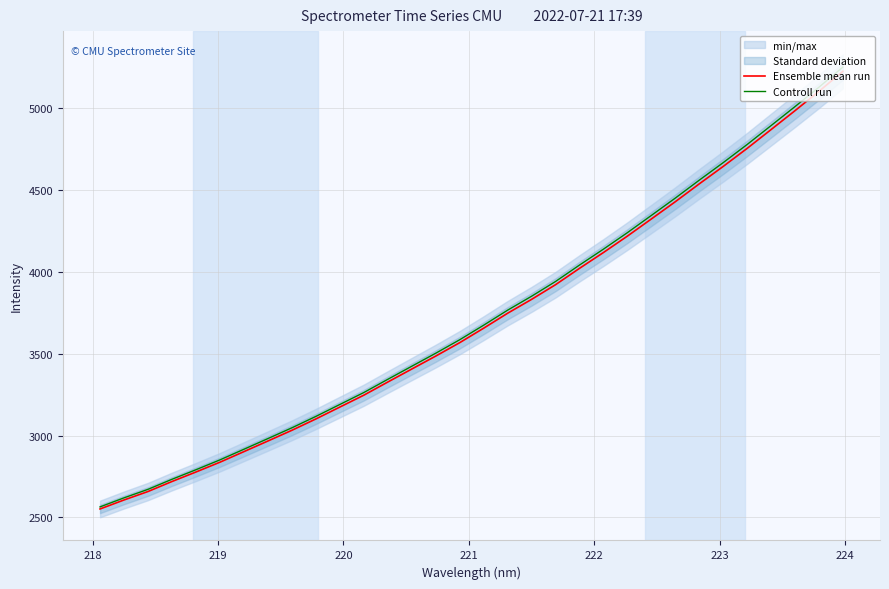

What is the minimum value for Ensemble mean run?

2550.9